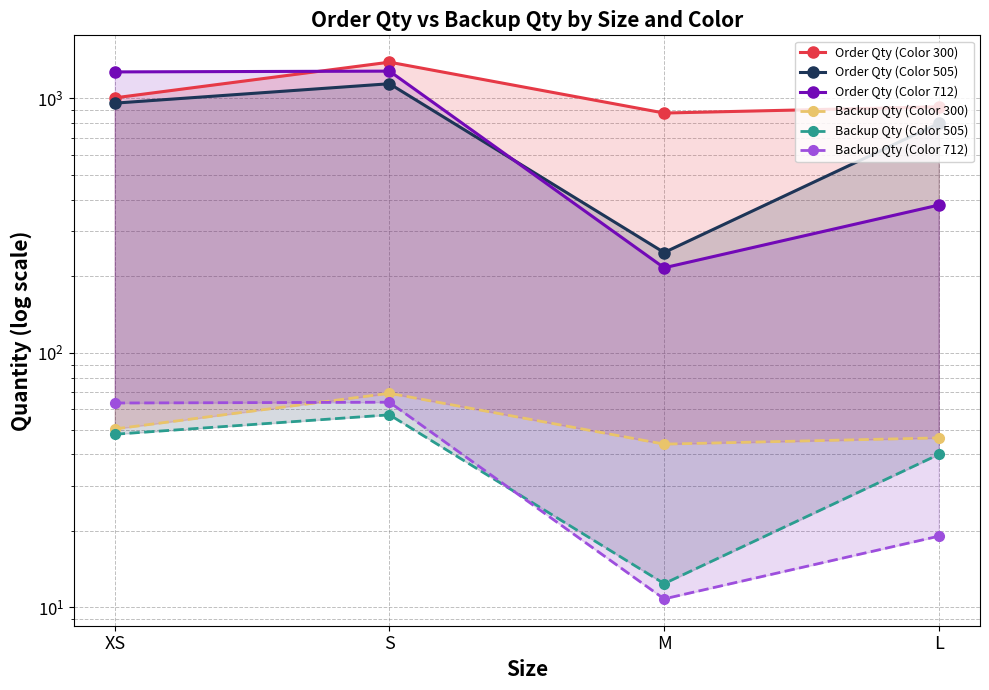

True or false: Order Qty (Color 505) has more than 0 interior local peaks.

True